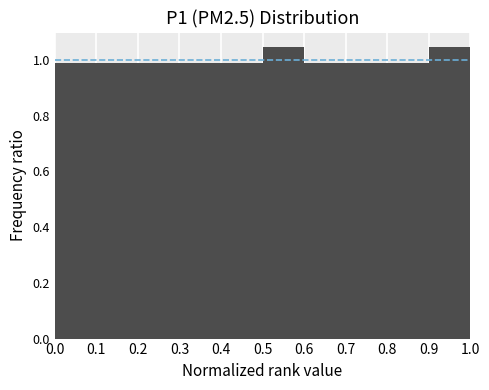

Reading left to right, transcribe this chart: for each bar, give the range it covers on the x-axis and its height. The values are not printed on the chart, so give them approximately, as read against the axis.

0.0 to 0.1: 0.98
0.1 to 0.2: 0.98
0.2 to 0.3: 0.98
0.3 to 0.4: 0.98
0.4 to 0.5: 0.98
0.5 to 0.6: 1.04
0.6 to 0.7: 0.98
0.7 to 0.8: 0.98
0.8 to 0.9: 0.98
0.9 to 1.0: 1.04